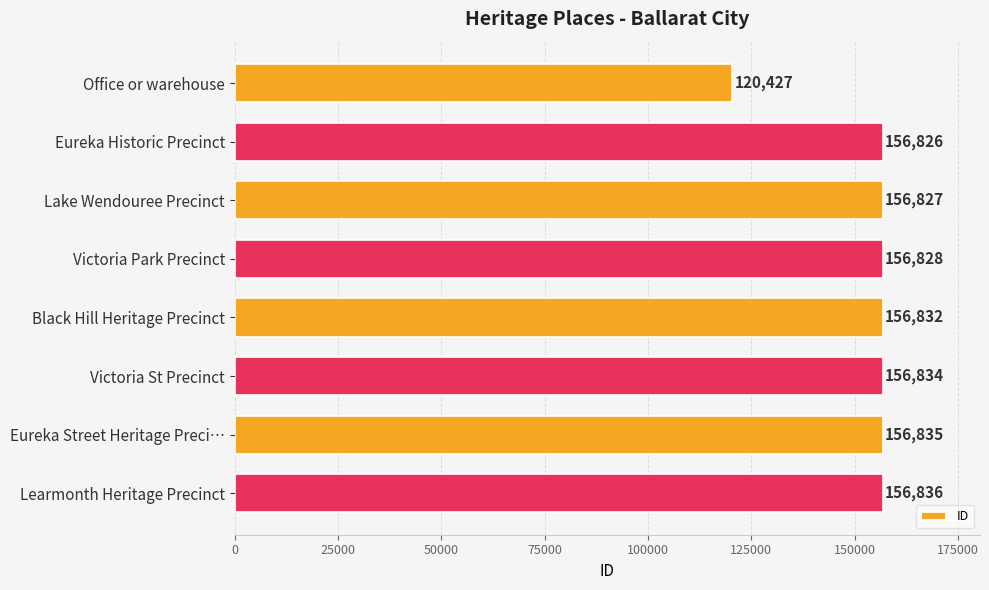

List the labels in order of value, largest first.

Learmonth Heritage Precinct, Eureka Street Heritage Preci…, Victoria St Precinct, Black Hill Heritage Precinct, Victoria Park Precinct, Lake Wendouree Precinct, Eureka Historic Precinct, Office or warehouse